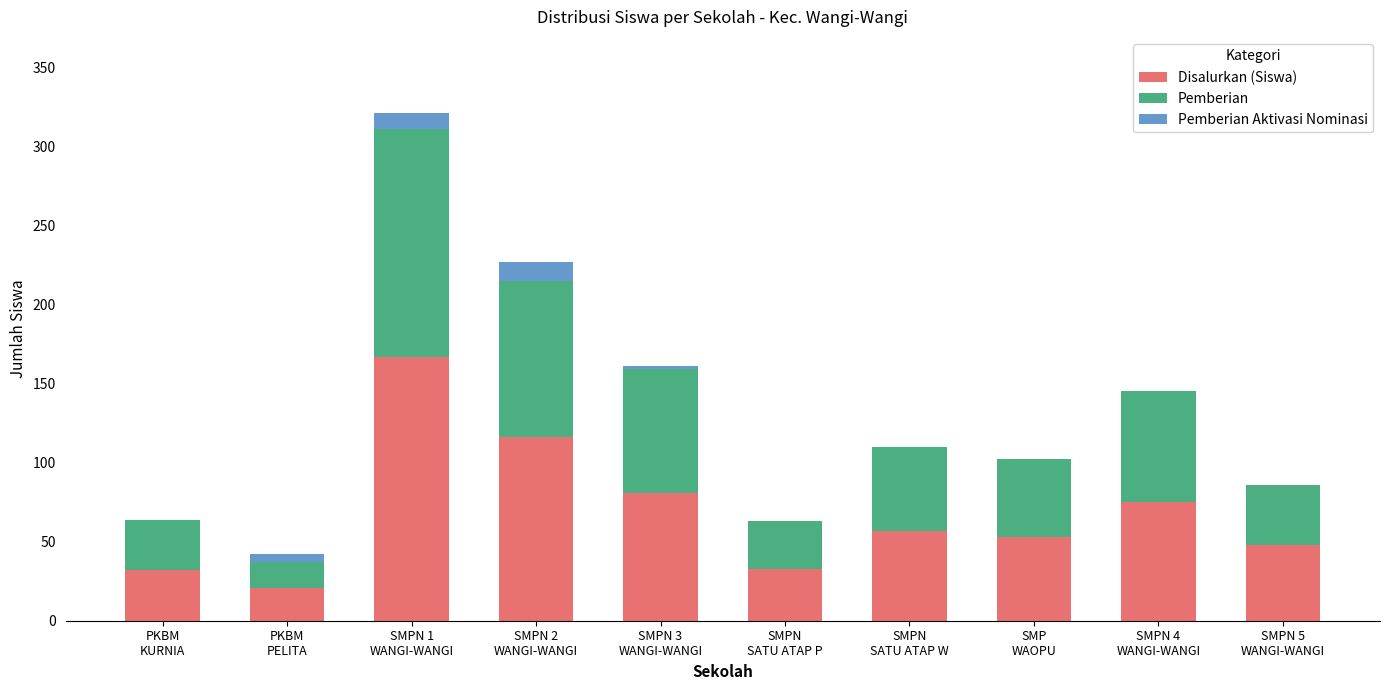

At which label does Disalurkan (Siswa) first exceed 57?

SMPN 1
WANGI-WANGI